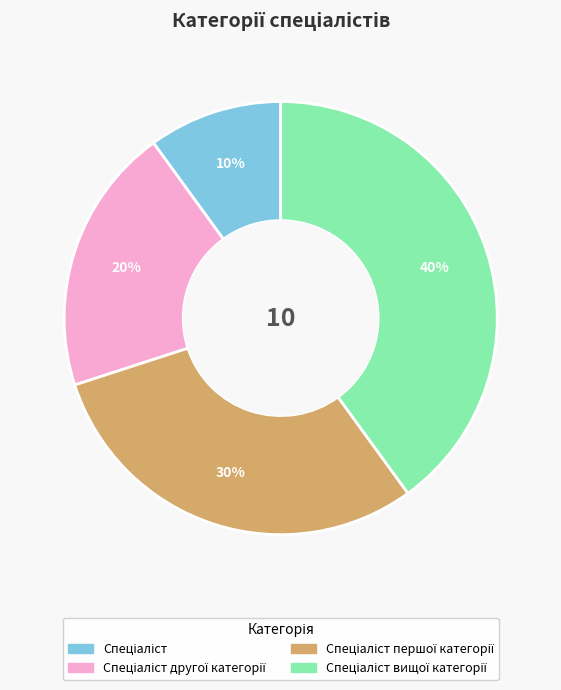

Is there any slice that represents more than half of the pie?

No